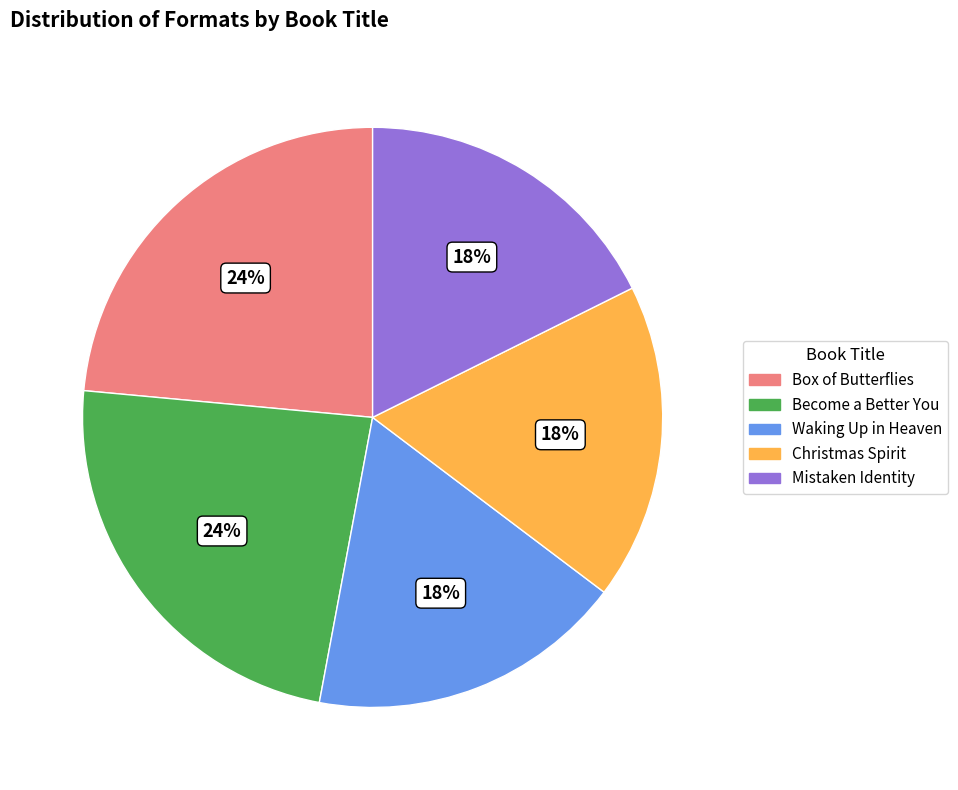

True or false: Waking Up in Heaven accounts for 9% of the total.

False